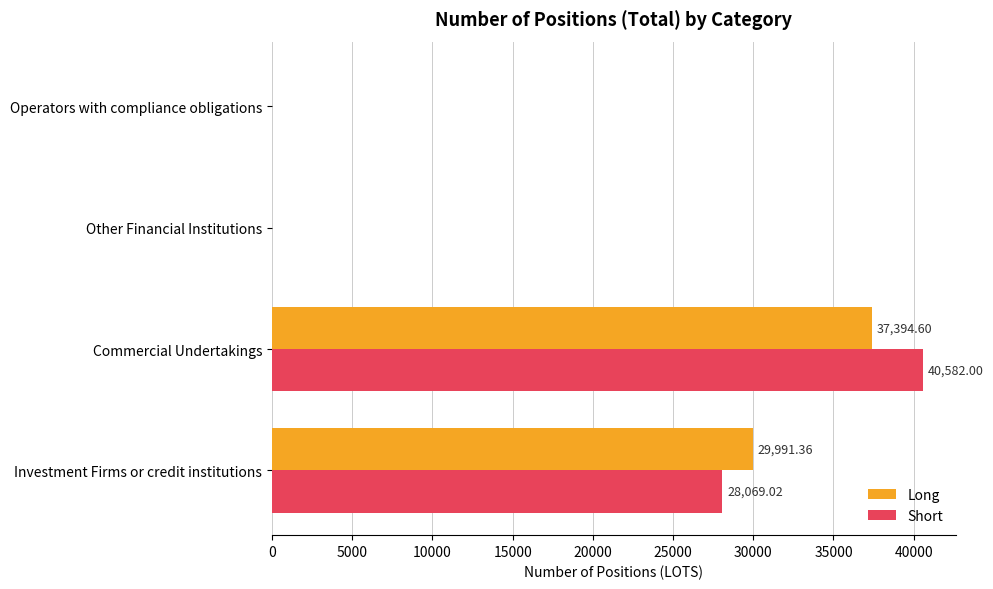

Which series has the largest total across all categories?

Short